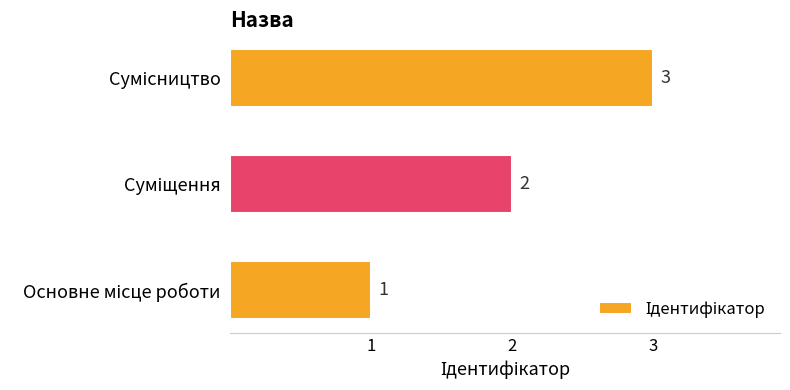

How many values are between 1 and 3?

3